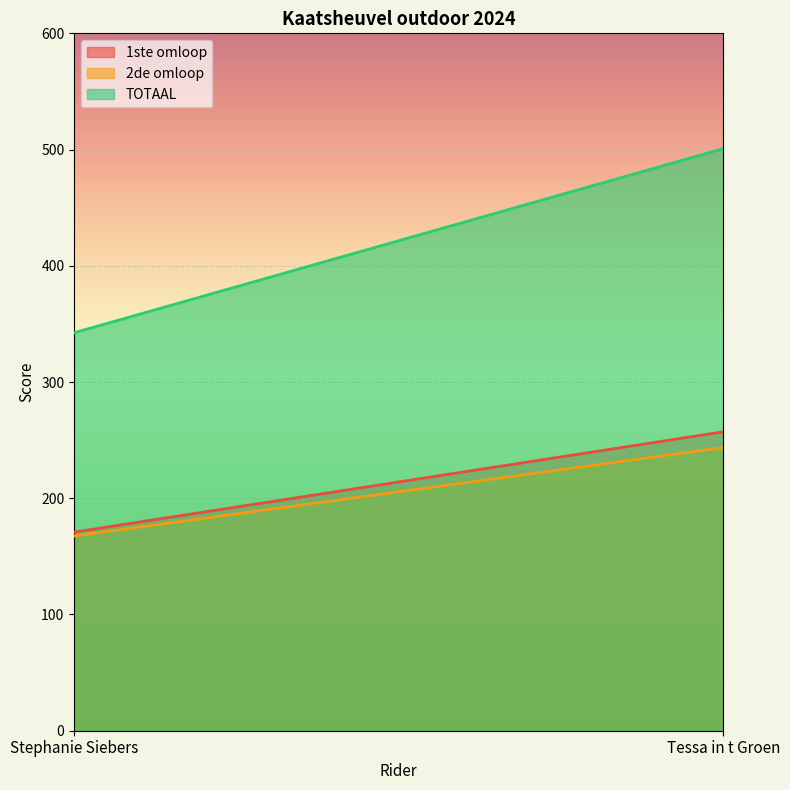

Where is 1ste omloop nearest to the value 214?

Stephanie Siebers